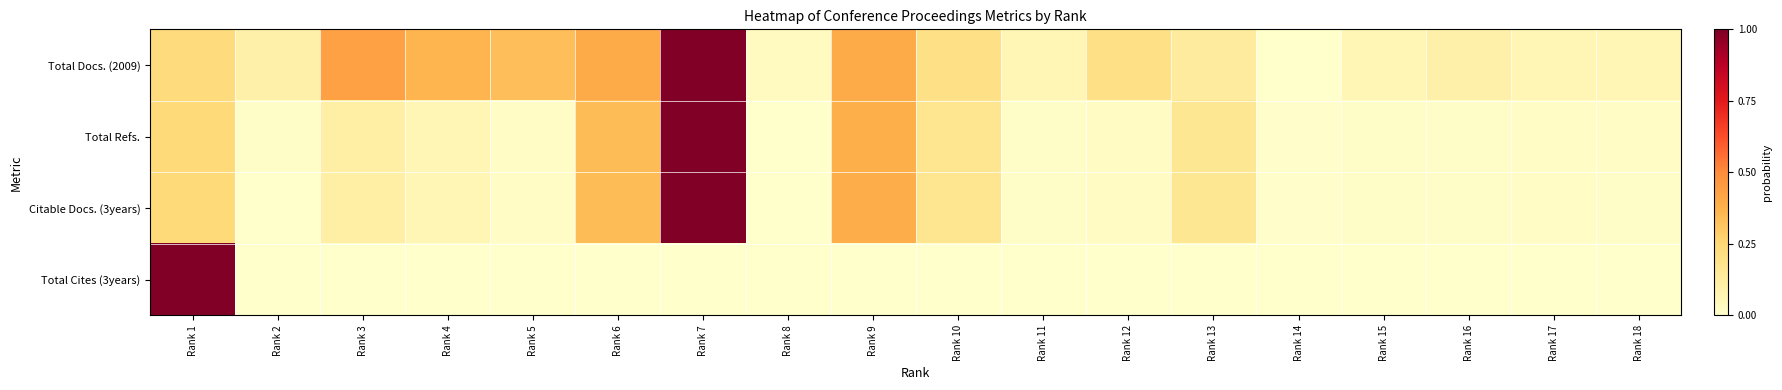

Rank the series at Rank 13 from highest to lowest value.

Total Refs., Citable Docs. (3years), Total Docs. (2009), Total Cites (3years)